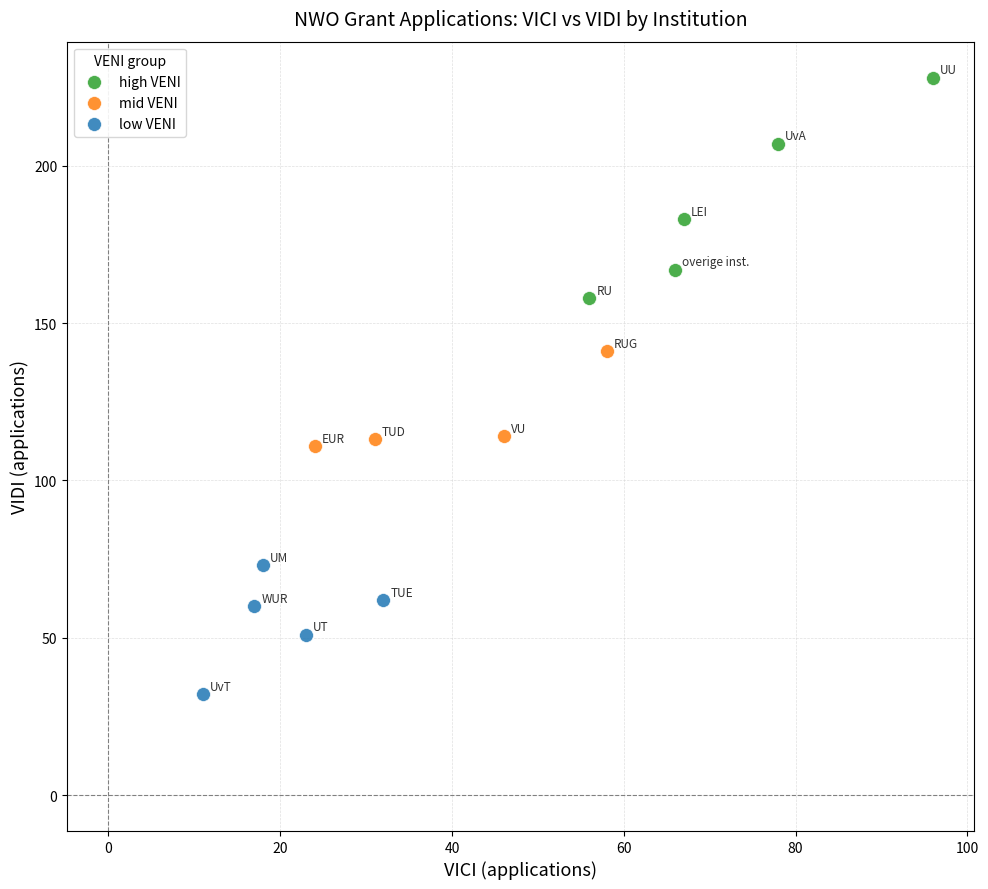

Which series contains the lowest Y value?

low VENI